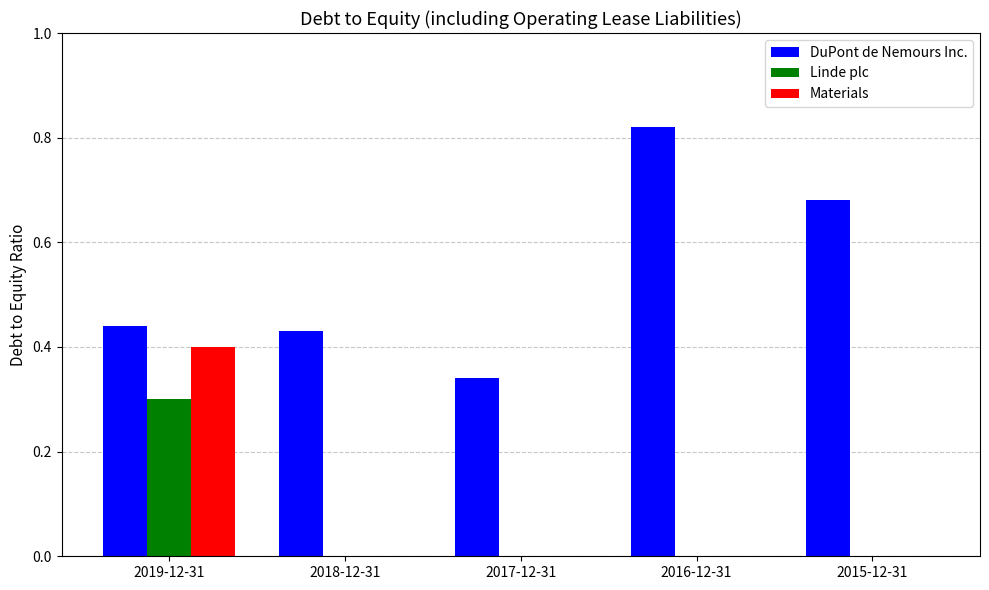

The value of Materials at 2019-12-31 is 0.4. True or false?

True